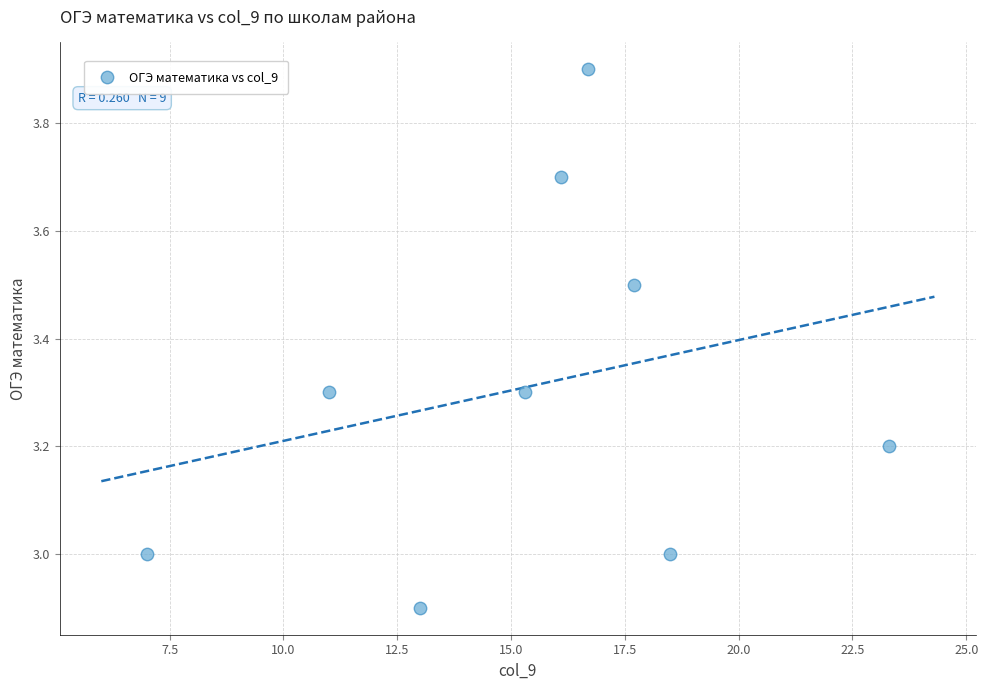

What is the range of Y values (max minus min)?

1.0